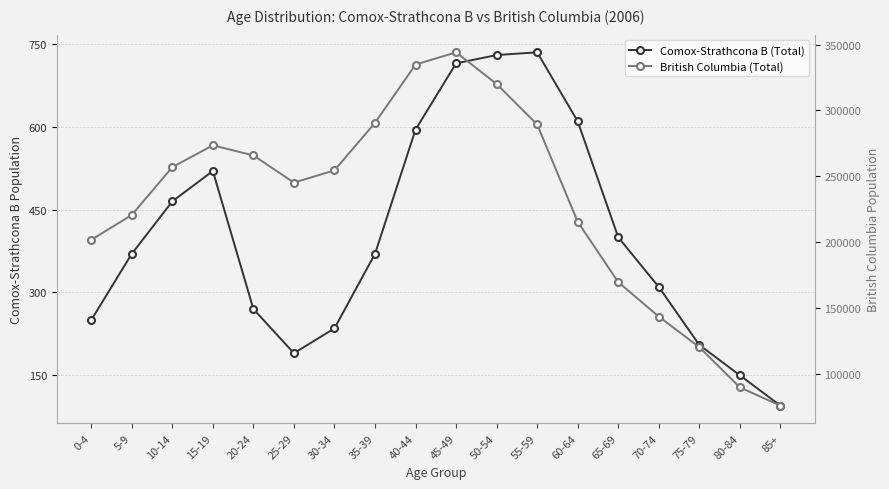

Is it true that British Columbia (Total) equals 265905 at 20-24?

True